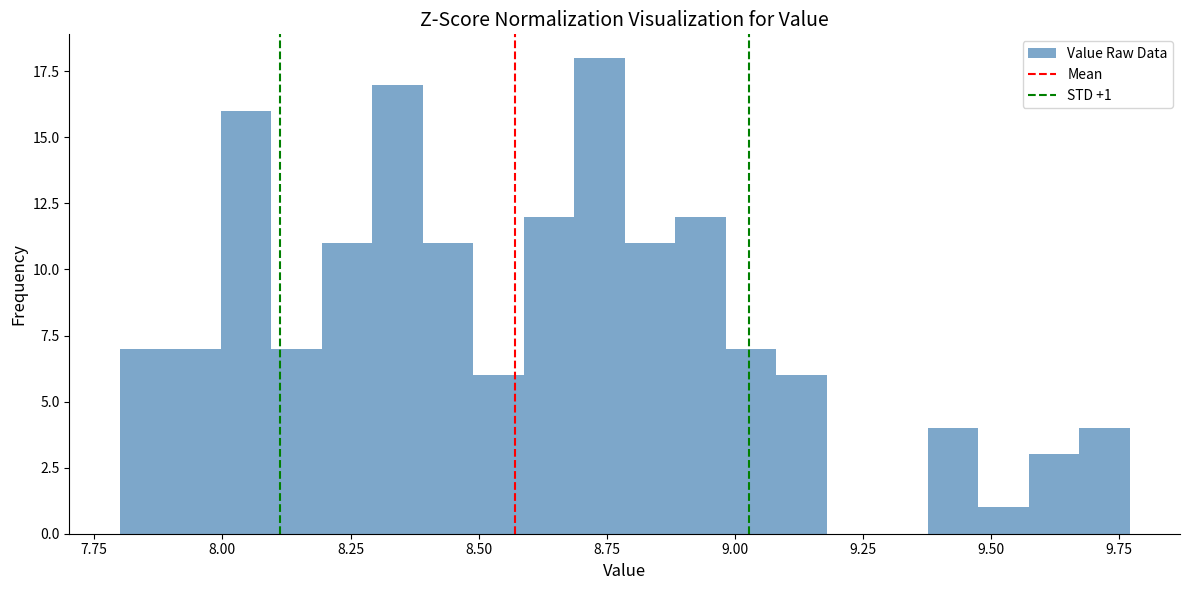

Read against the x-axis, roughly where is the centre of the tallest bar?

8.75